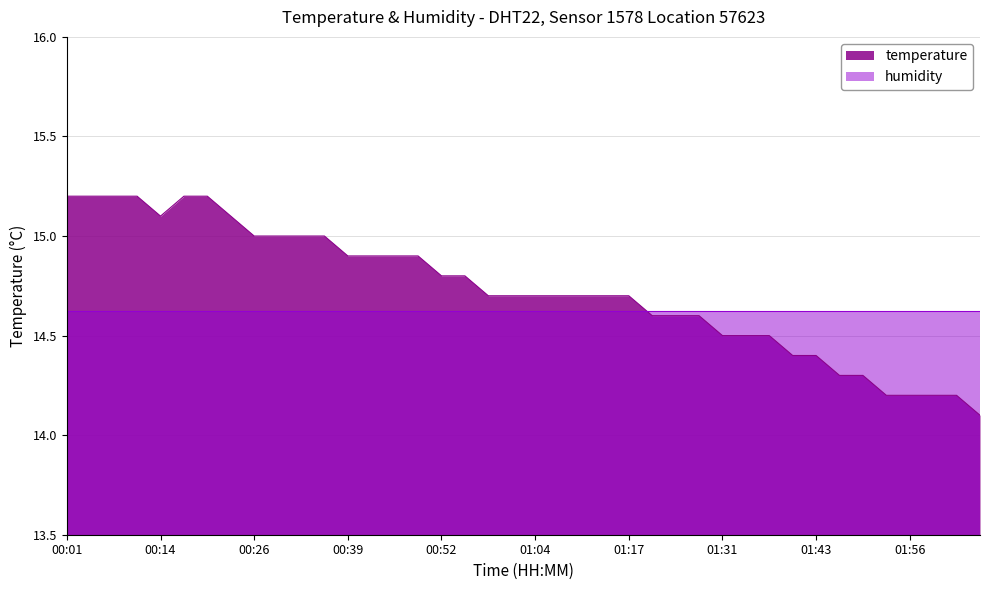

What position from the left is 02:06?

40